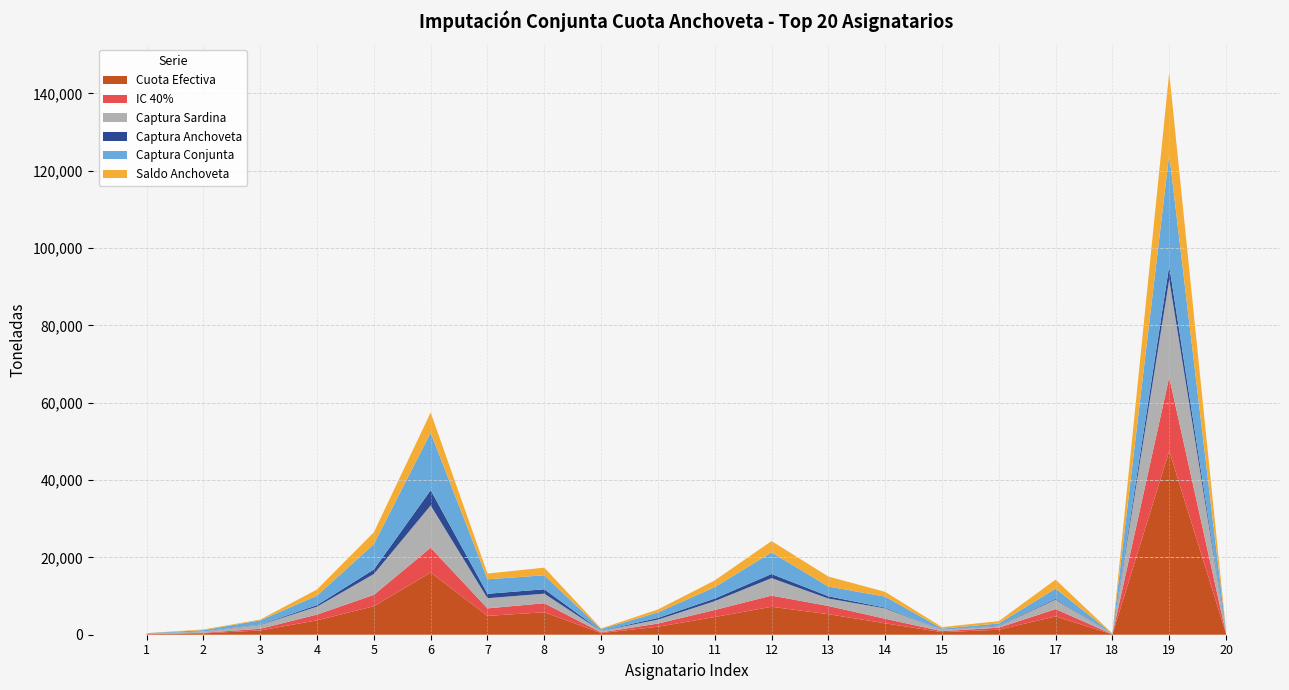

Reading left to right, extract all data points from this chart.

Cuota Efectiva: 1=126.1	2=358.4	3=1097.3	4=3724.9	5=7361.2	6=16075.7	7=4872.5	8=5811.2	9=432.3	10=2064.0	11=4572.2	12=7227.6	13=5309.1	14=2950.4	15=655.2	16=1298.6	17=4731.0	18=92.1	19=47544.1	20=252.2
IC 40%: 1=50.4	2=143.4	3=438.9	4=1490.0	5=2944.5	6=6430.3	7=1949.0	8=2324.5	9=172.9	10=825.6	11=1828.9	12=2891.0	13=2123.6	14=1180.2	15=262.1	16=519.4	17=1892.4	18=36.8	19=19017.6	20=100.9
Captura Sardina: 1=107.3	2=331.9	3=1003.5	4=2050.4	5=5394.0	6=10931.6	7=2625.2	8=2477.8	9=381.4	10=1021.7	11=2287.2	12=4516.2	13=1934.3	14=2674.8	15=319.4	16=451.5	17=2448.4	18=72.1	19=25295.1	20=303.6
Captura Anchoveta: 1=5.9	2=6.9	3=88.4	4=394.3	5=1172.1	6=3931.2	7=1135.4	8=1139.3	9=44.3	10=422.7	11=661.4	12=1068.8	13=577.3	14=189.8	15=14.9	16=98.0	17=200.0	18=7.5	19=3511.9	20=0.0
Captura Conjunta: 1=113.1	2=338.8	3=1091.9	4=2444.8	5=6566.1	6=14862.8	7=3760.6	8=3617.1	9=425.6	10=1444.4	11=2948.6	12=5585.0	13=2511.6	14=2864.6	15=334.3	16=549.4	17=2648.4	18=79.6	19=28806.9	20=303.6
Saldo Anchoveta: 1=8.1	2=185.1	3=207.0	4=1601.3	5=3060.9	6=5239.8	7=1475.0	8=1974.0	9=187.3	10=752.8	11=1745.2	12=2937.3	13=2590.2	14=1226.6	15=389.6	16=597.7	17=2334.6	18=41.9	19=21215.8	20=138.7